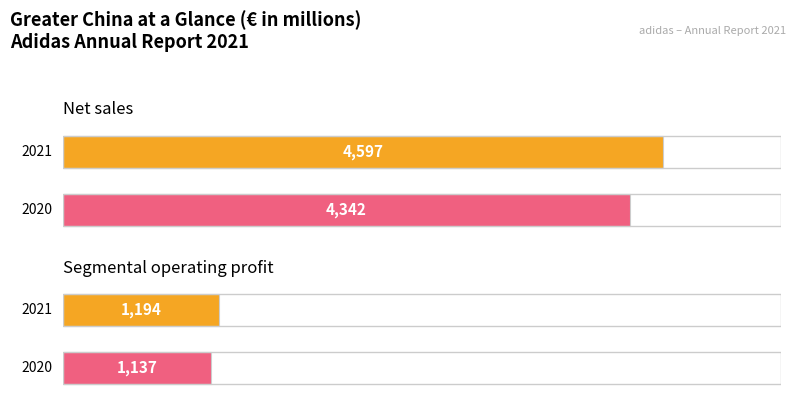

What is the spread (max minus min) of values at Segmental operating profit?

57